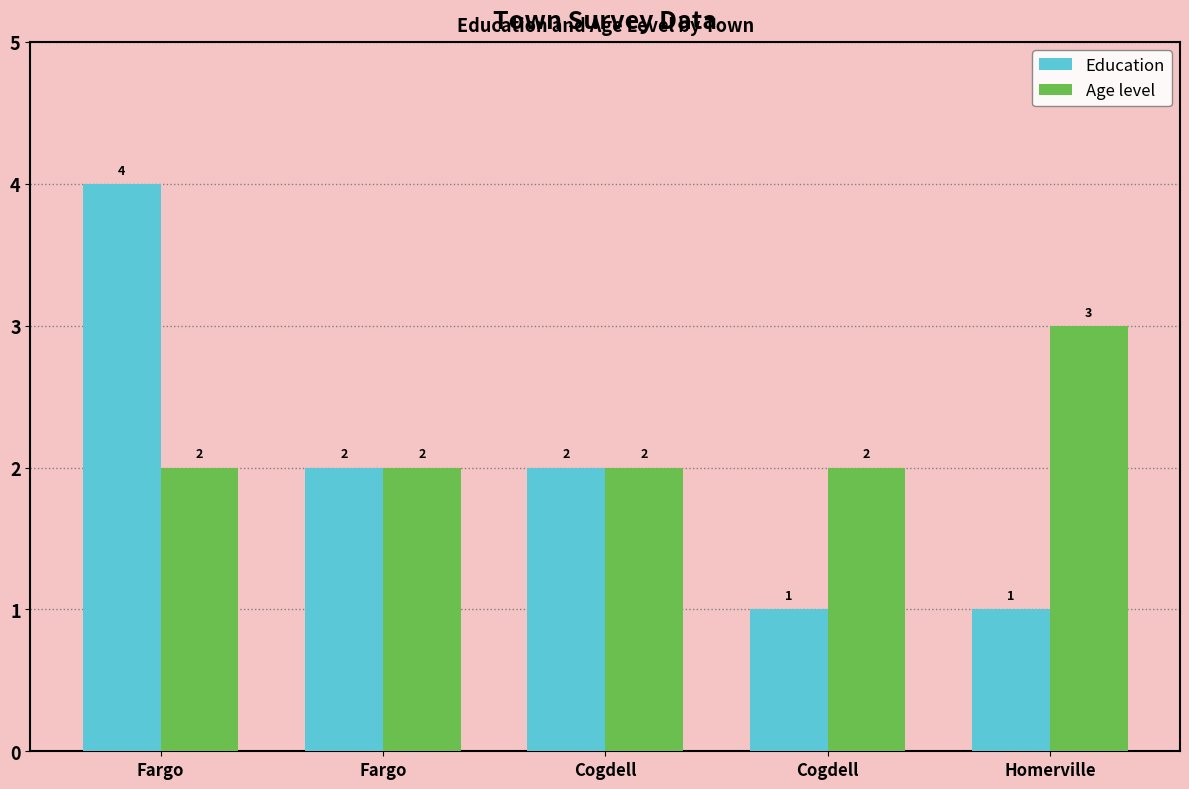

What are all the series names shown in the legend?

Education, Age level